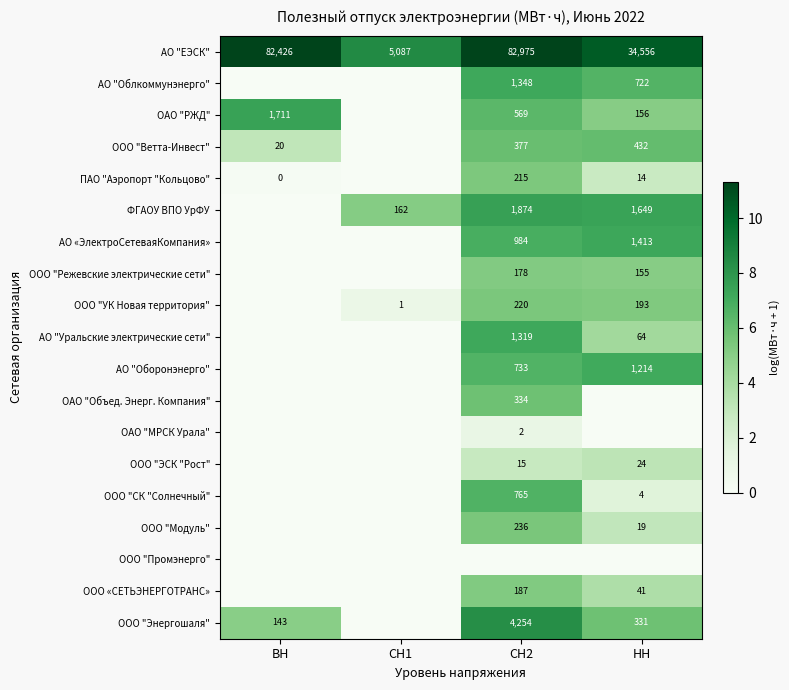

Which label corresponds to the largest value in the chart?

СН2